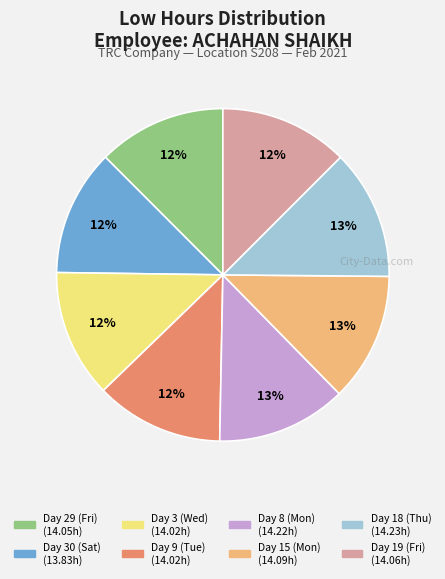

Is it true that Day 15 (Mon) is 1% of the pie?

False